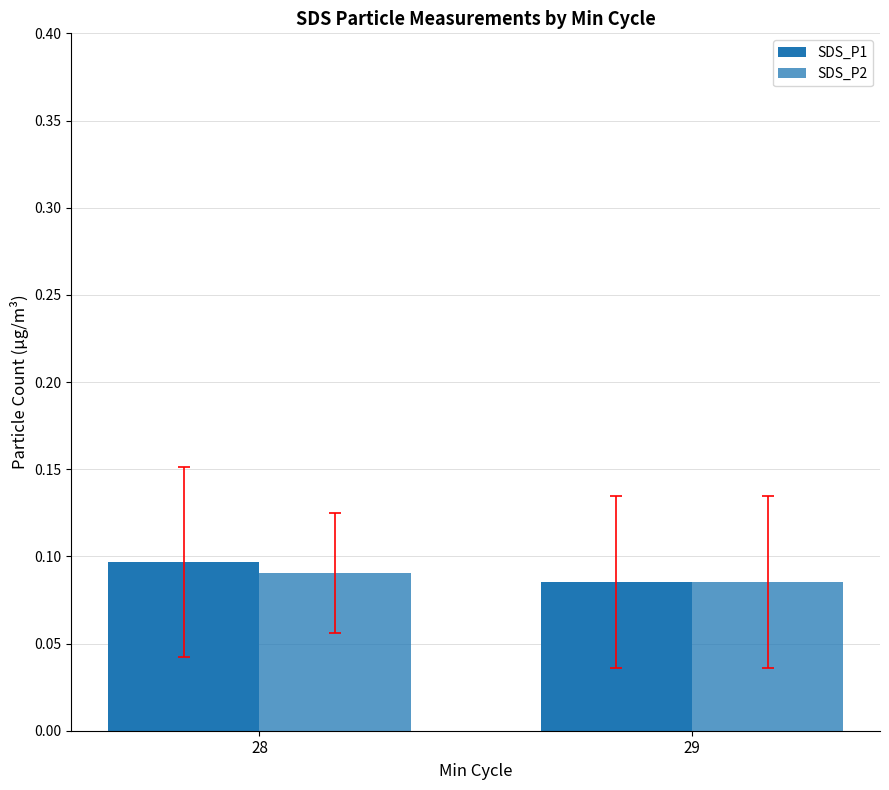

What is the value of the SDS_P1 bar at the 1st from the left?

0.1